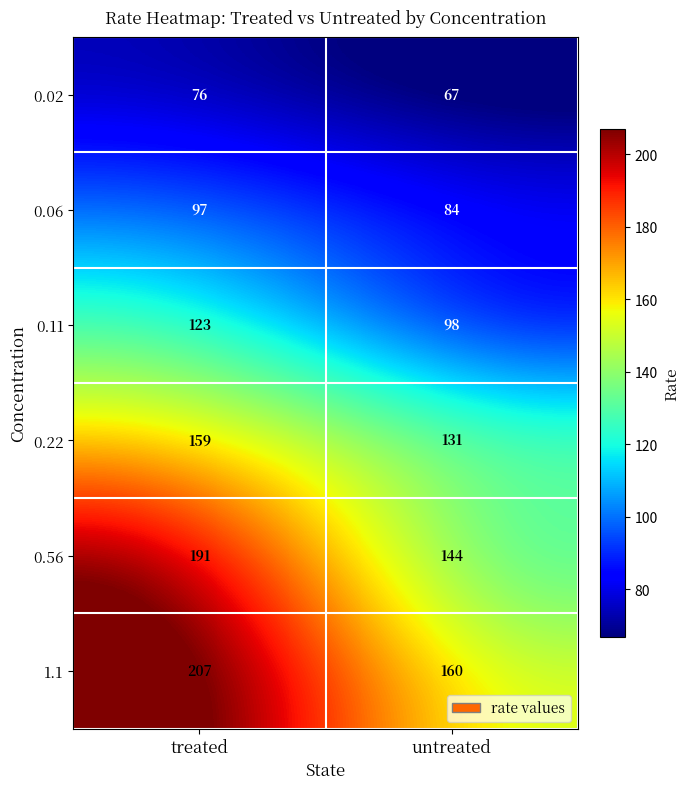

The 0.06 series shows 139 at treated. True or false?

False